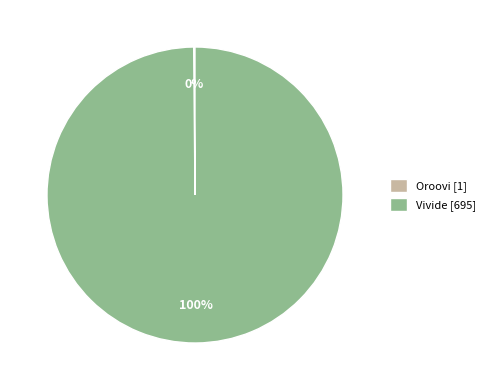

What percentage is the Vivide [695] slice, to the nearest percent?

100%